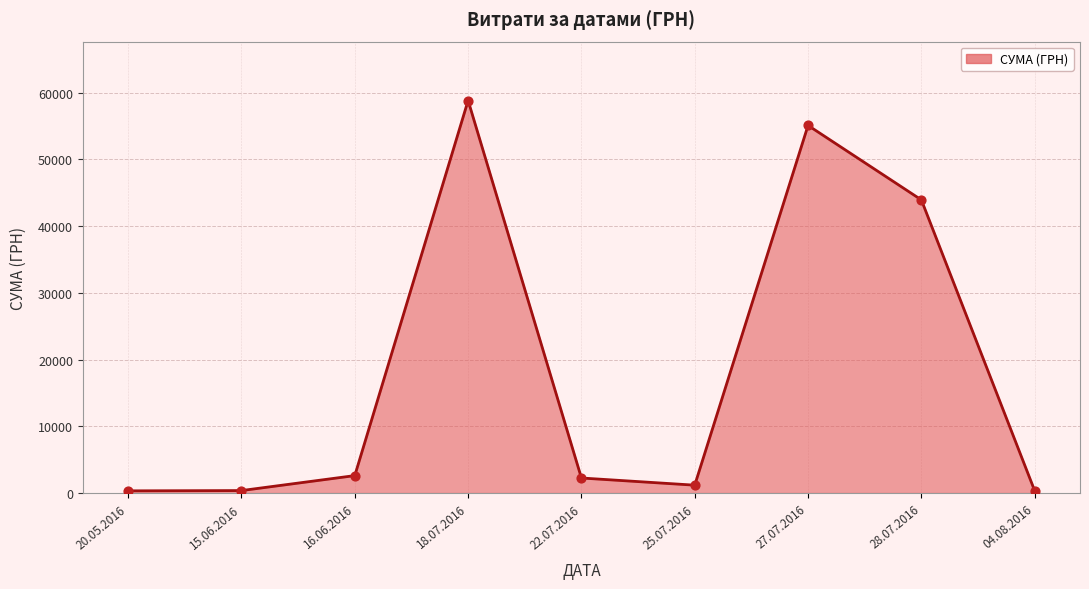

What is the change in value from 22.07.2016 to 27.07.2016?

+52849.8